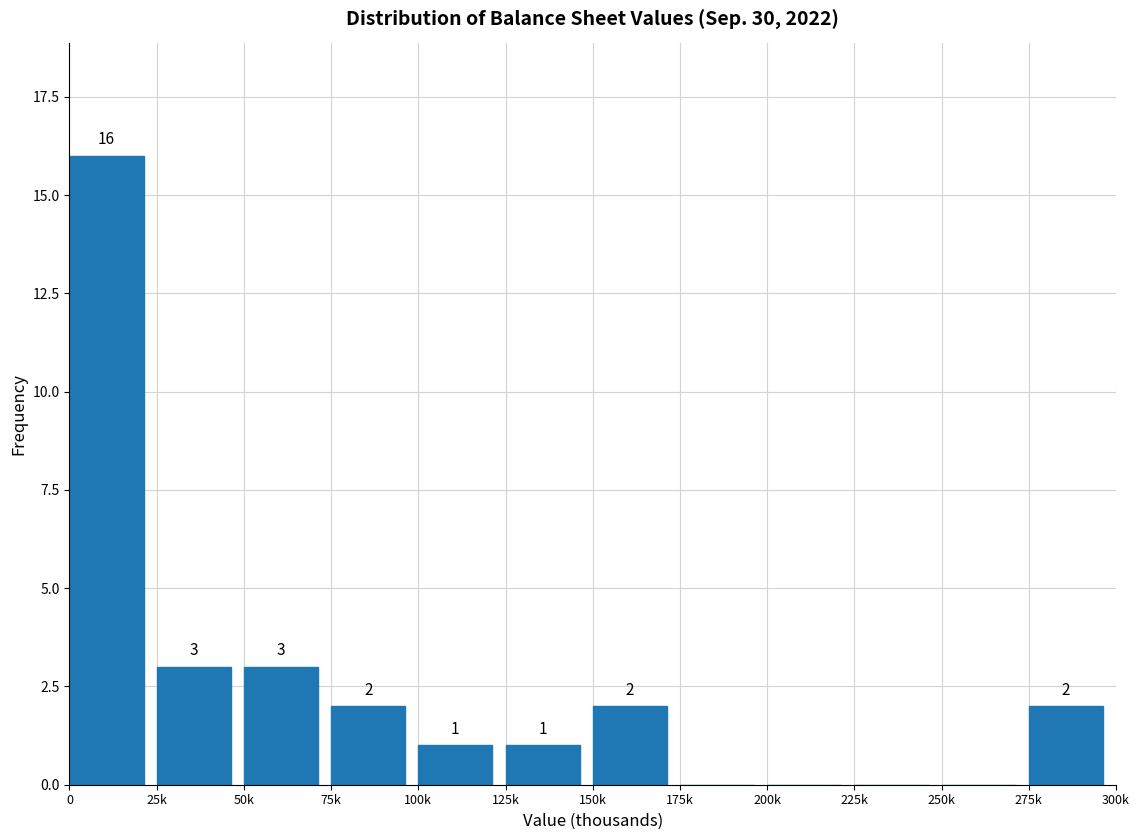

Reading left to right, extract all data points from this chart.

0=16	25k=3	50k=3	75k=2	100k=1	125k=1	150k=2	175k=0	200k=0	225k=0	250k=0	275k=2